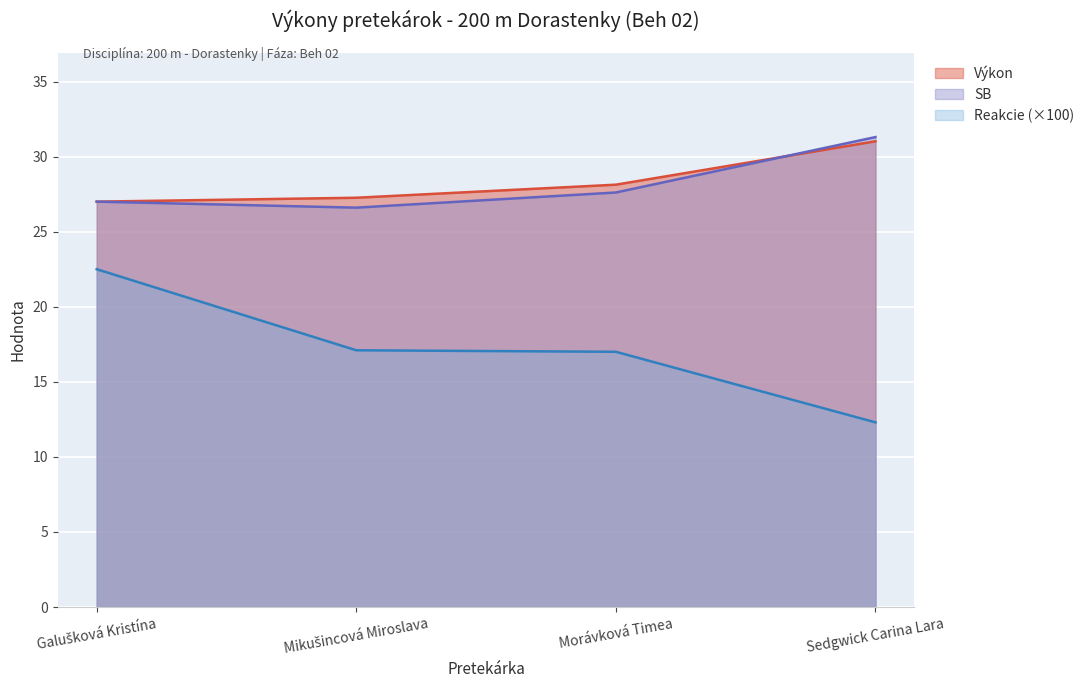

What is the spread (max minus min) of values at Morávková Timea?

11.1